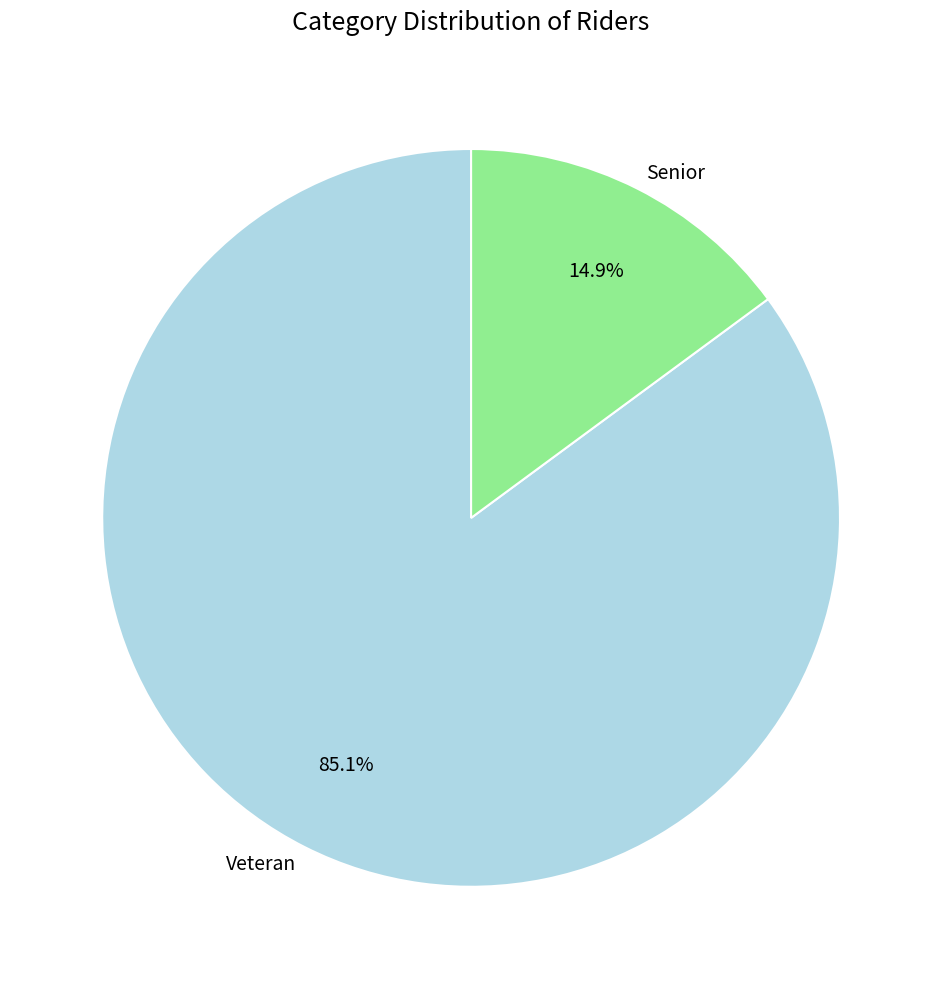

To the nearest percent, what is the difference between the Senior and Veteran slice percentages?

70%